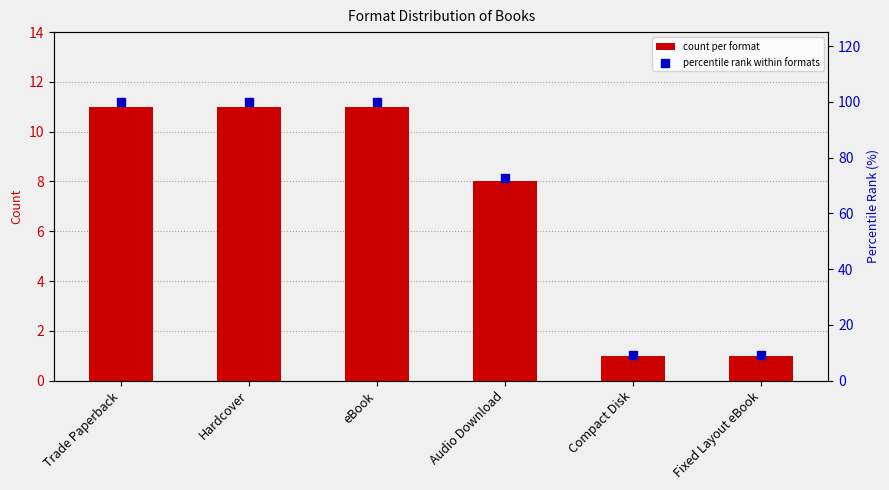

What are all the series names shown in the legend?

count per format, percentile rank within formats